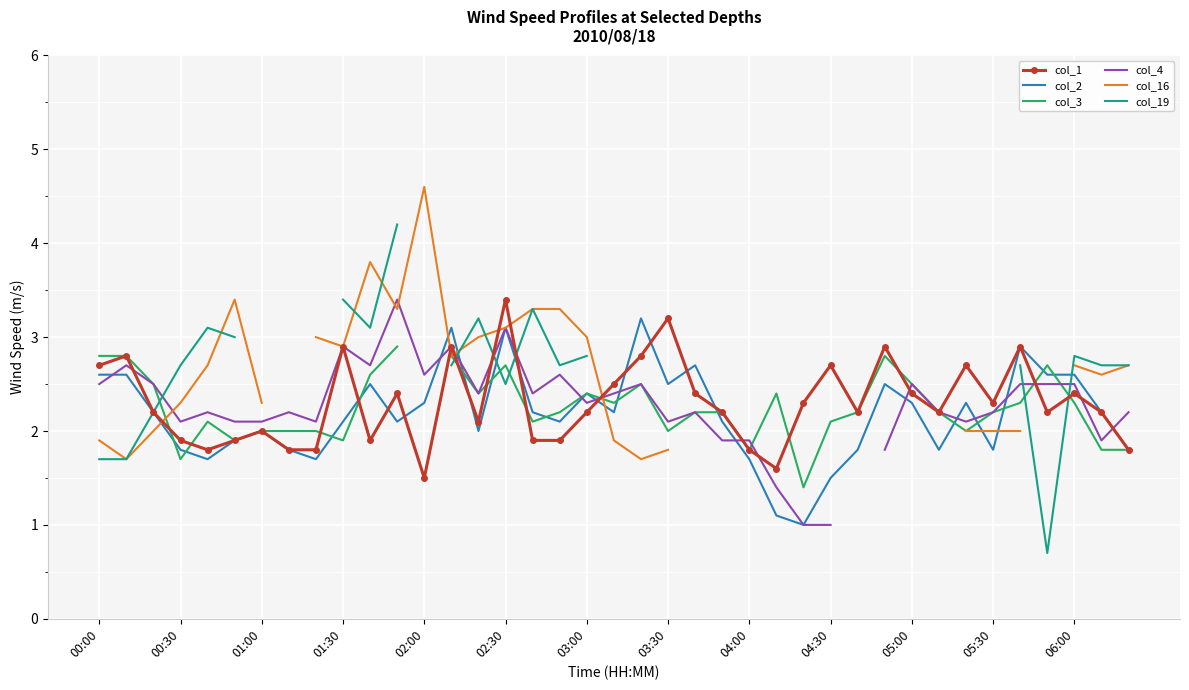

Is it true that col_3 equals 1.8 at 38?

True